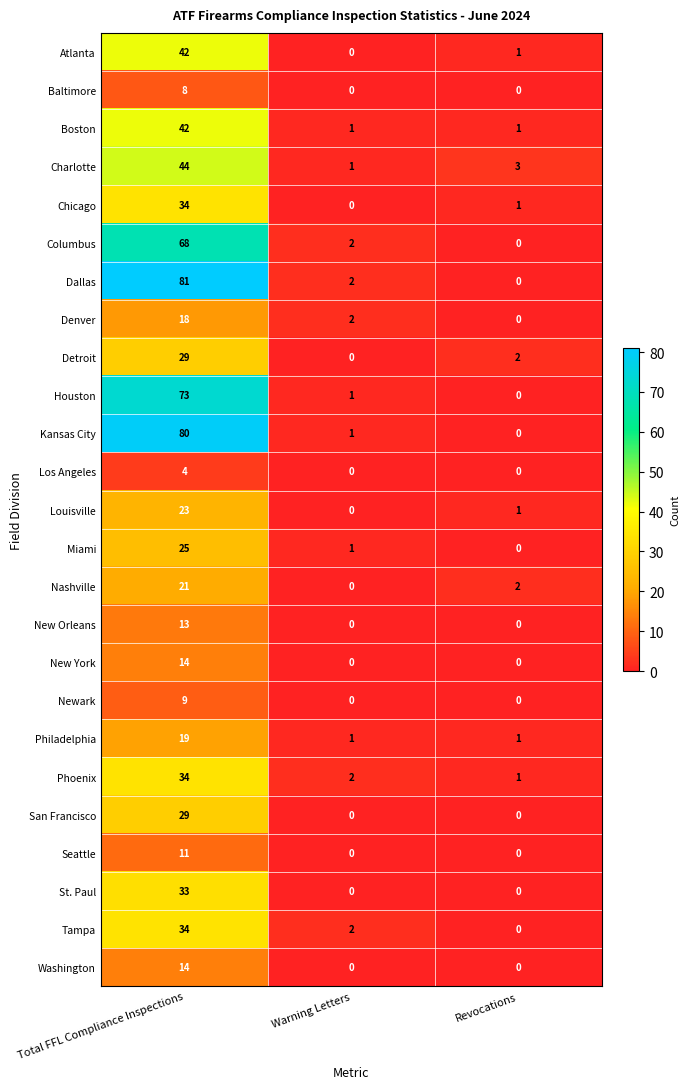

Which label corresponds to the largest value in the chart?

Total FFL Compliance Inspections